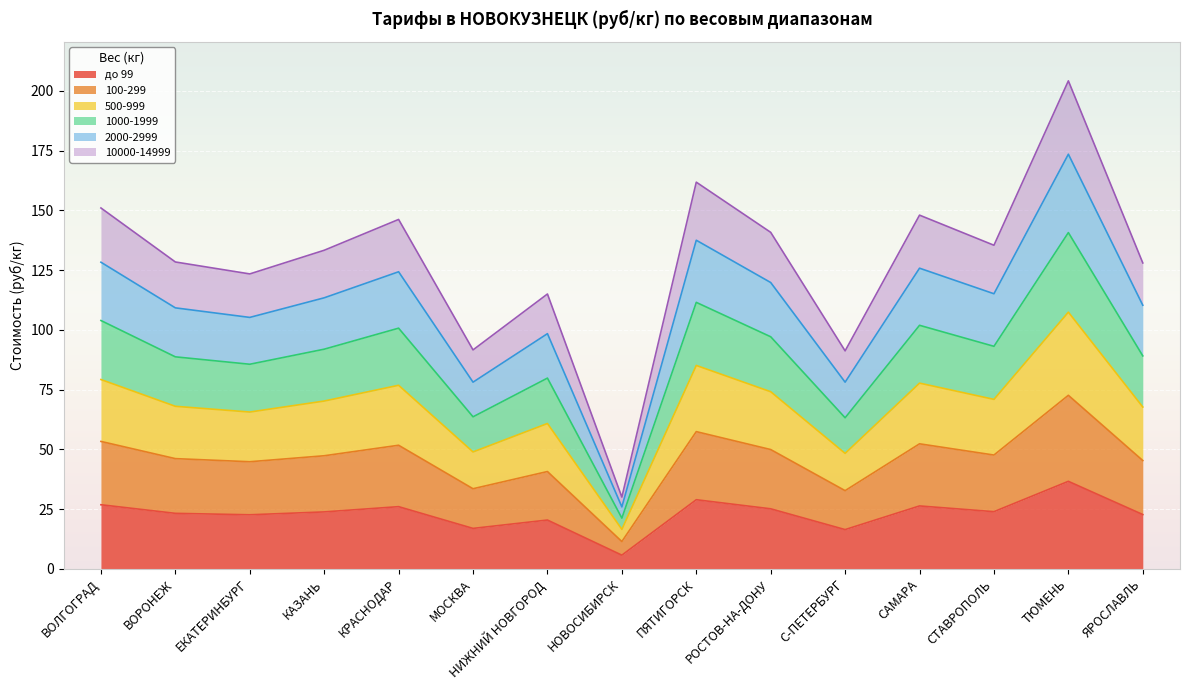

The value of до 99 at КАЗАНЬ is 11.2. True or false?

False